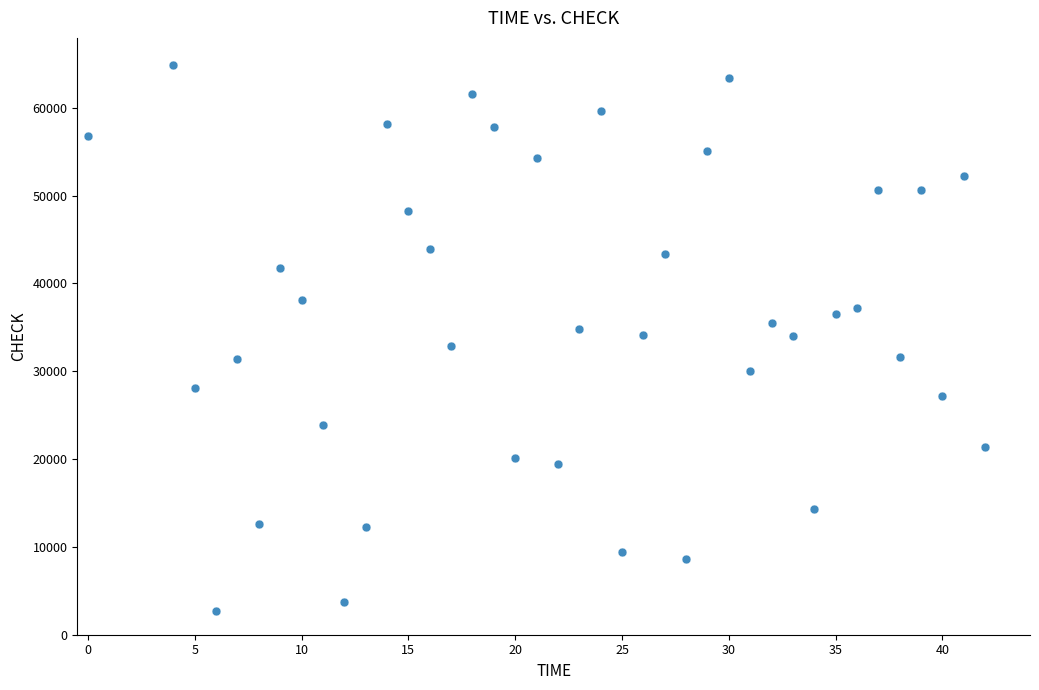

What is the range of Y values (max minus min)?

62104